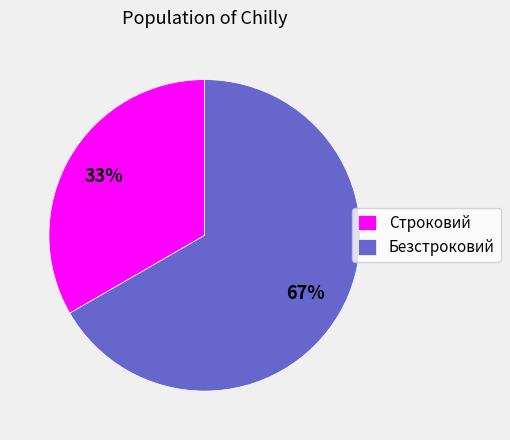

The Строковий slice represents 33% of the pie. True or false?

True